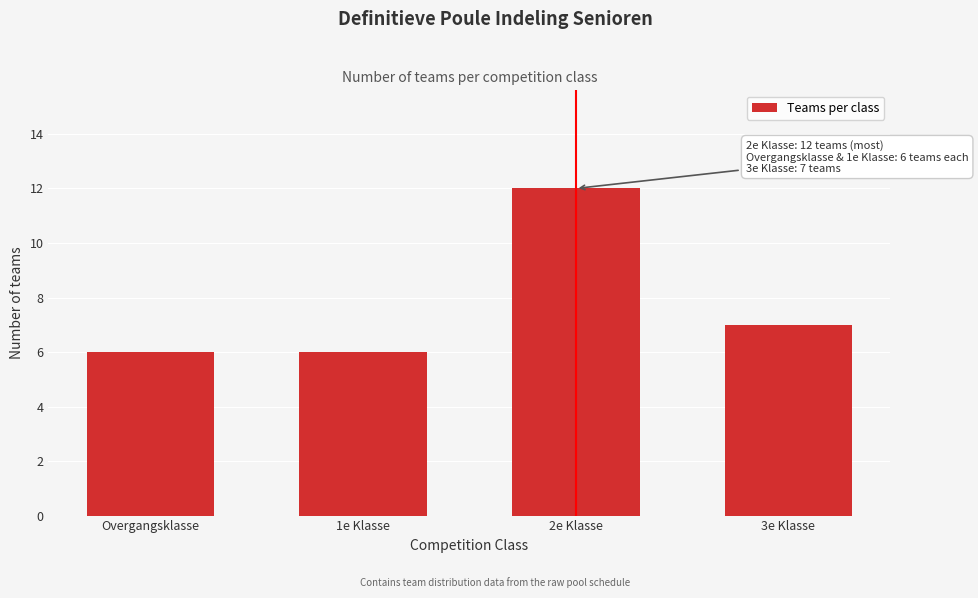

Reading left to right, transcribe all the data shown in this chart.

6	6	12	7